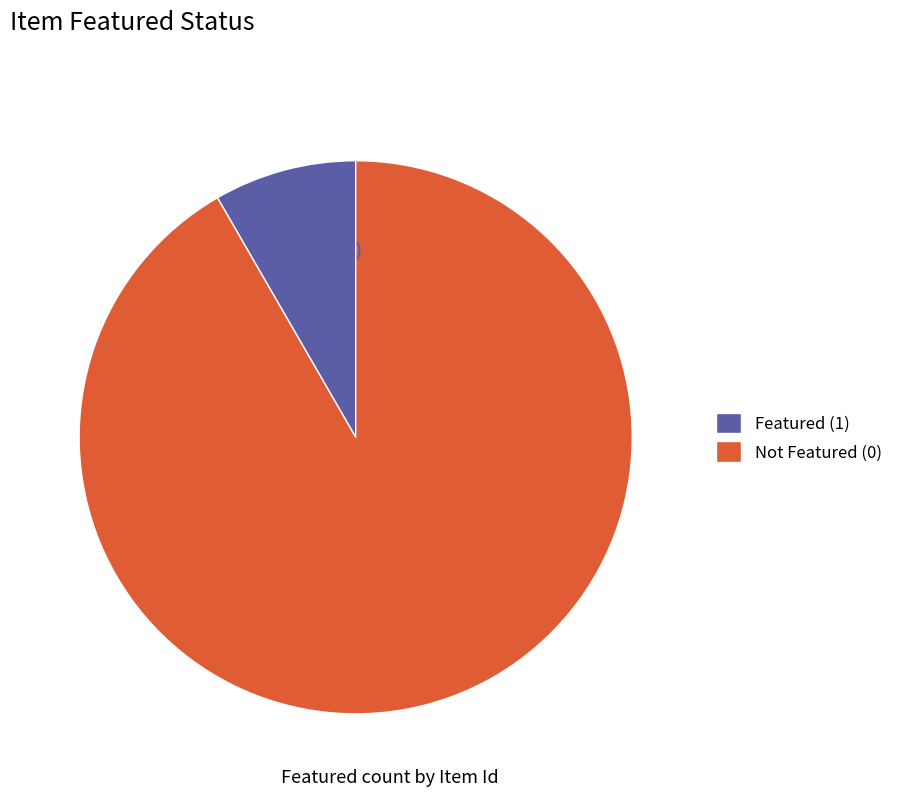

Which has a higher value, Not Featured (0) or Featured (1)?

Not Featured (0)